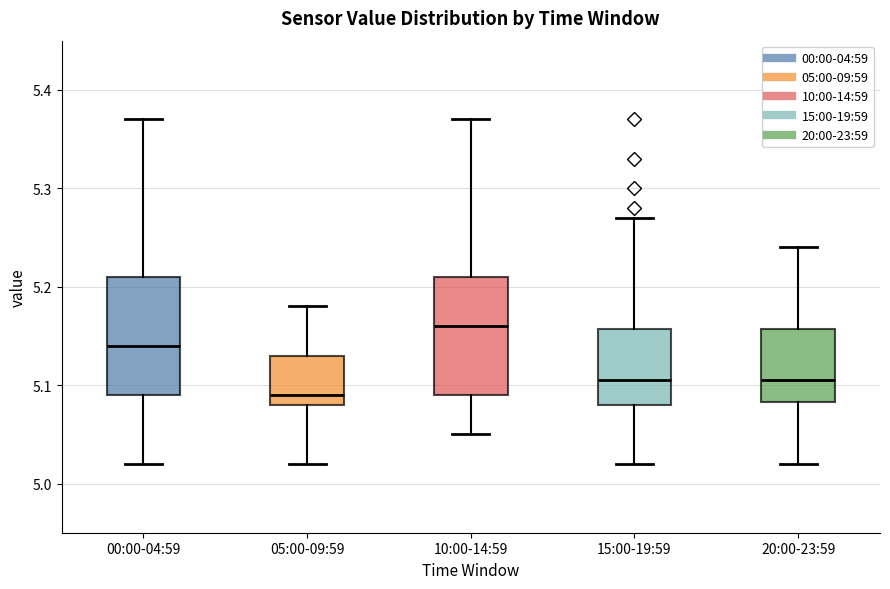

Reading left to right, transcribe this box plot: for each box, give where its median line is, the range the box spans, and where its two whiskers end, as read against the y-axis. The values are not printed on the chart, so give them approximately, as read against the axis.

00:00-04:59: median 5.14, box 5.09 to 5.21, whiskers 5.02 to 5.37
05:00-09:59: median 5.09, box 5.08 to 5.13, whiskers 5.02 to 5.18
10:00-14:59: median 5.16, box 5.09 to 5.21, whiskers 5.05 to 5.37
15:00-19:59: median 5.11, box 5.08 to 5.16, whiskers 5.02 to 5.27
20:00-23:59: median 5.11, box 5.08 to 5.16, whiskers 5.02 to 5.24